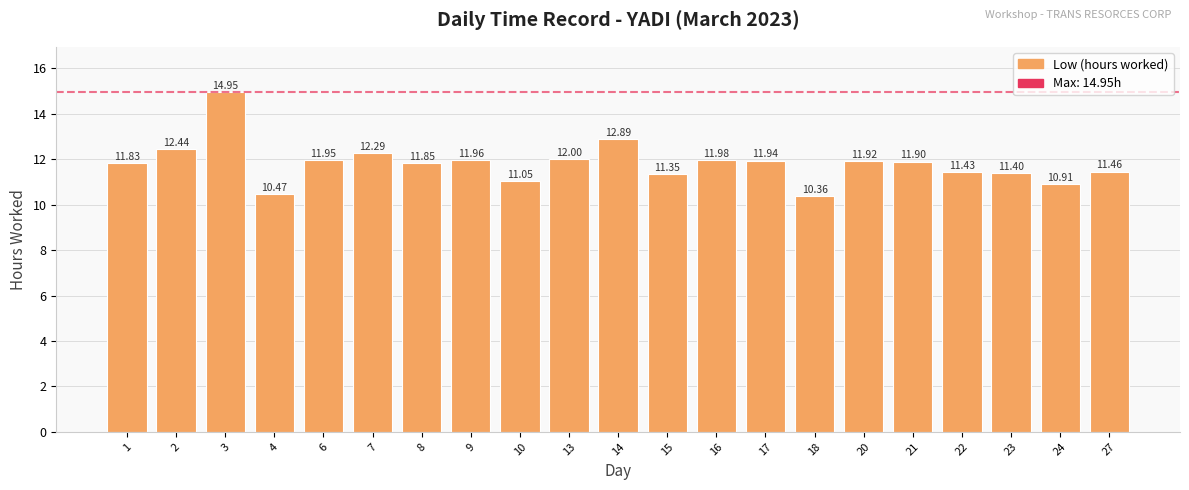

List the labels in order of value, smallest first.

18, 4, 24, 10, 15, 23, 22, 27, 1, 8, 21, 20, 17, 6, 9, 16, 13, 7, 2, 14, 3